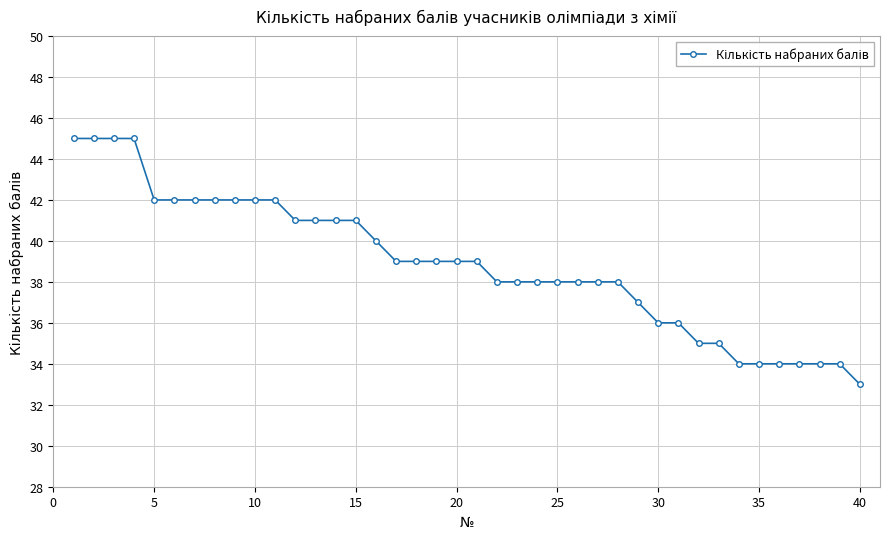

Count the number of categories in the chart.

40